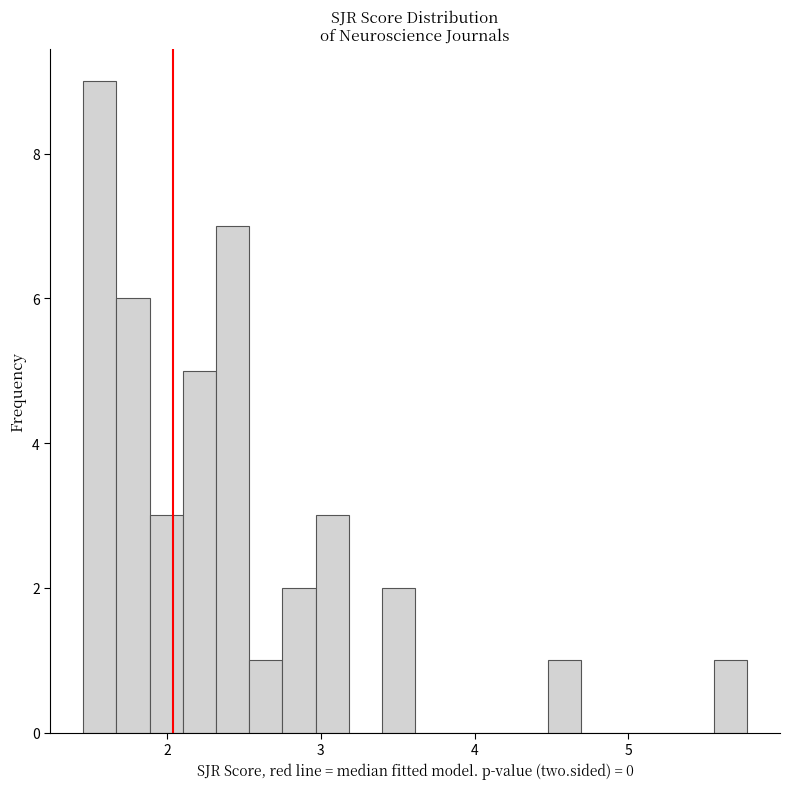

Around what value on the x-axis is the tallest bar? Give the approximate position of its centre, as read against the axis.

1.6